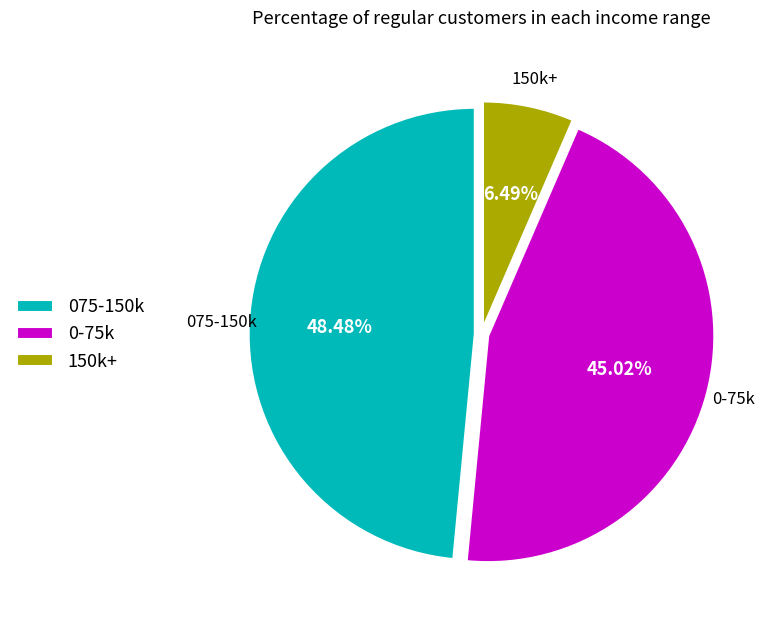

What is the ratio of the value at 075-150k to the value at 0-75k?

1.1